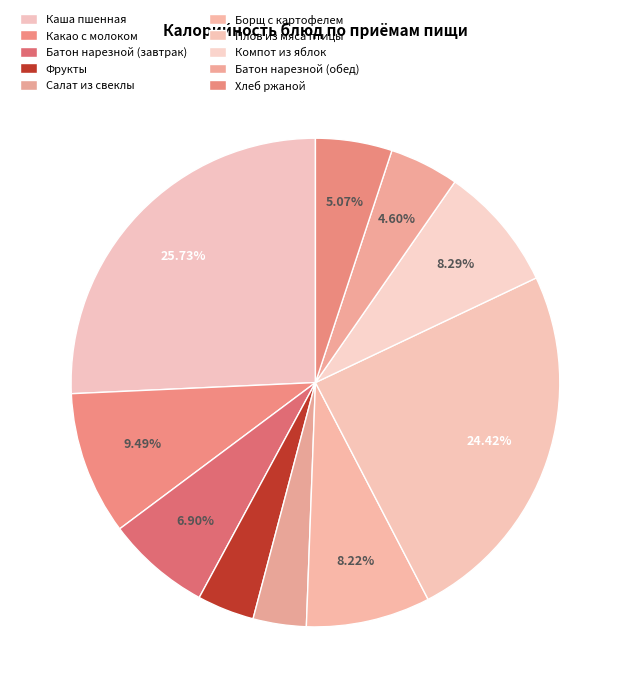

To the nearest percent, what is the difference between the Борщ с картофелем and Каша пшенная slice percentages?

18%